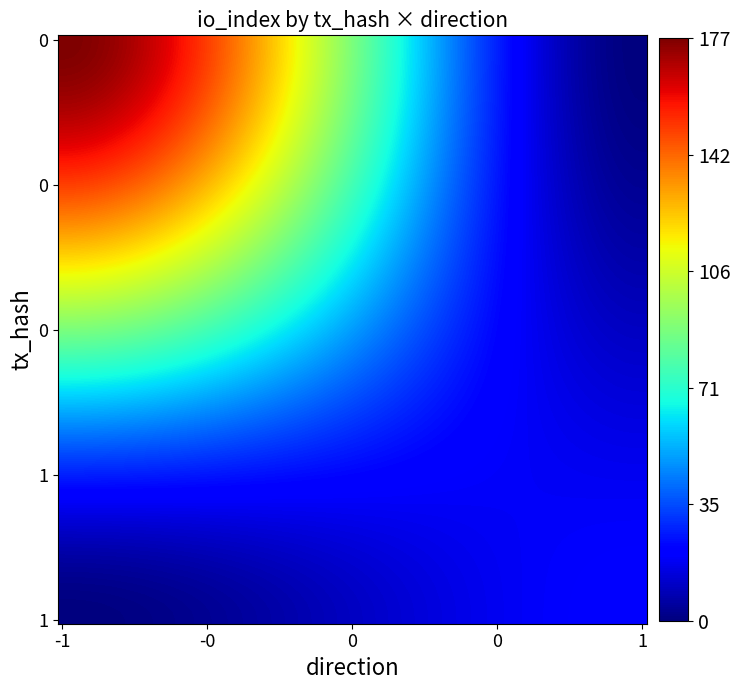

Count the number of categories in the chart.

2